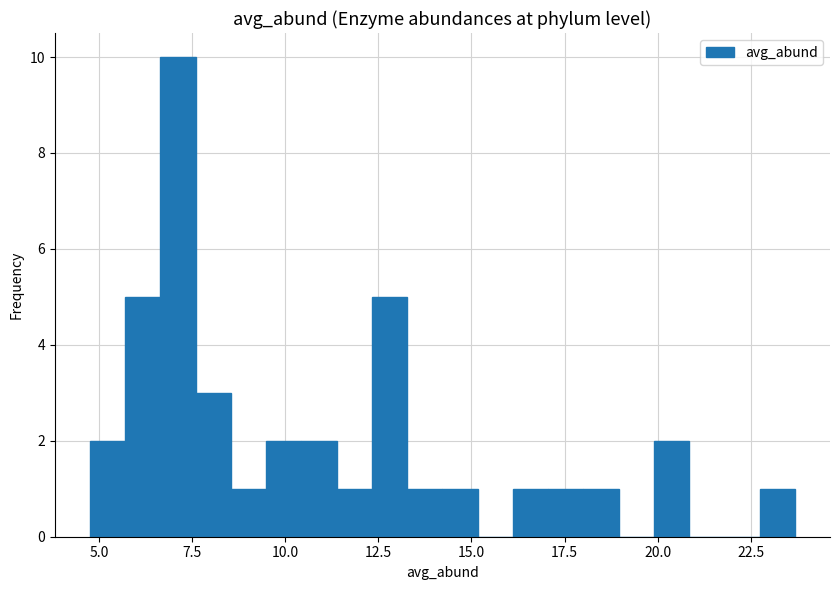

Around what value on the x-axis is the tallest bar? Give the approximate position of its centre, as read against the axis.

7.0